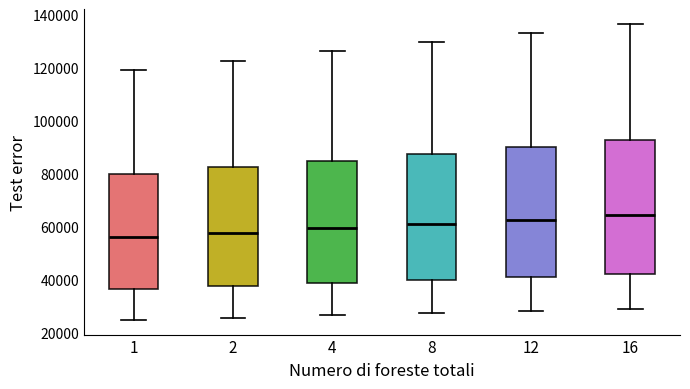

Where does the upper whisker of the box at x = 4 end on the y-axis? The values are not printed on the chart, so give them approximately, as read against the axis.

126000